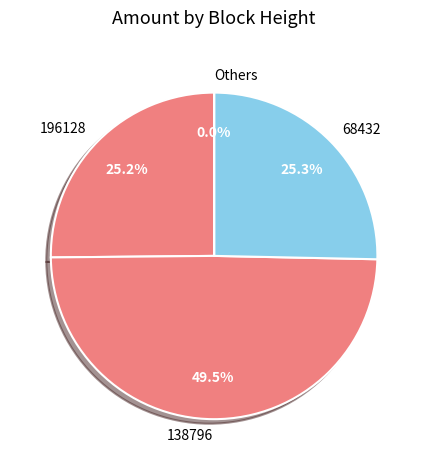

The 138796 slice represents 35% of the pie. True or false?

False